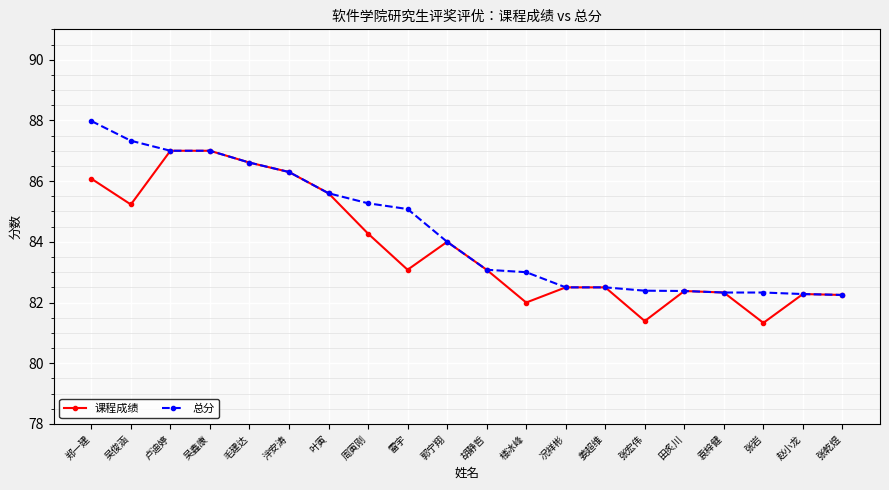

What are all the series names shown in the legend?

课程成绩, 总分